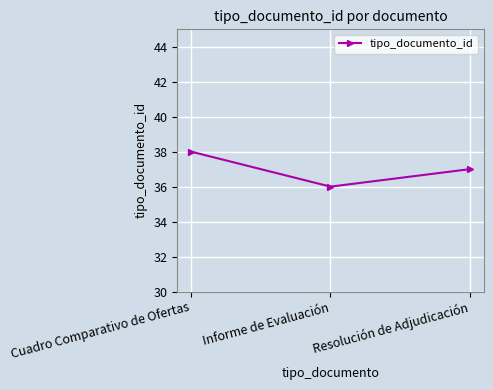

Where does the data first go above 37?

Cuadro Comparativo de Ofertas